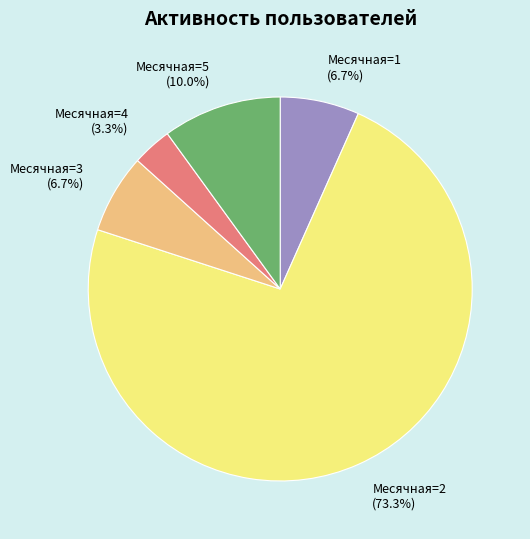

What is the majority slice?

Месячная=2 (73.3%)